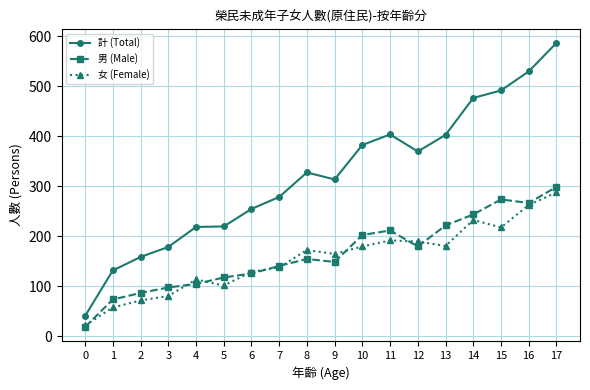

What is the difference between the 計 (Total) values at 15 and 5?

272